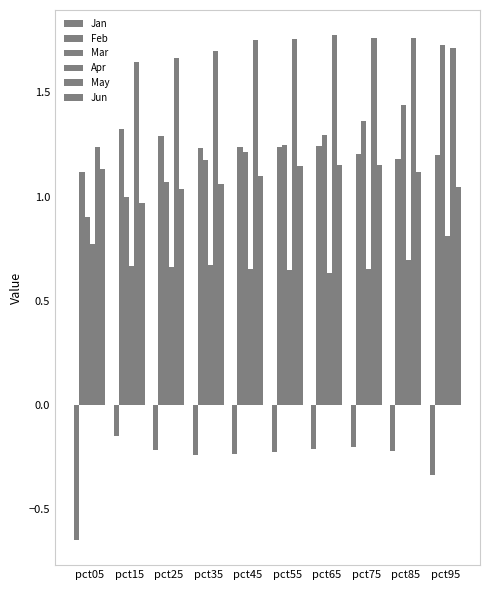

Reading left to right, transcribe all the data shown in this chart.

Jan: -0.6	-0.1	-0.2	-0.2	-0.2	-0.2	-0.2	-0.2	-0.2	-0.3
Feb: 1.1	1.3	1.3	1.2	1.2	1.2	1.2	1.2	1.2	1.2
Mar: 0.9	1.0	1.1	1.2	1.2	1.2	1.3	1.4	1.4	1.7
Apr: 0.8	0.7	0.7	0.7	0.7	0.6	0.6	0.7	0.7	0.8
May: 1.2	1.6	1.7	1.7	1.8	1.8	1.8	1.8	1.8	1.7
Jun: 1.1	1.0	1.0	1.1	1.1	1.1	1.1	1.2	1.1	1.0